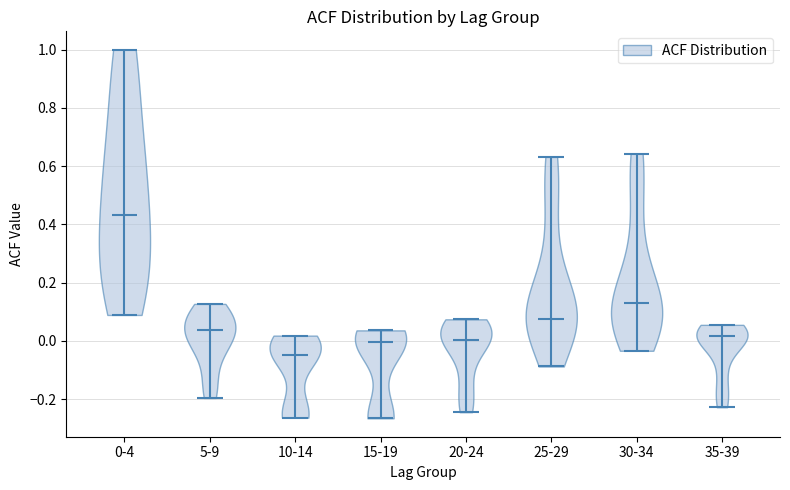

Reading left to right, read every violin against the y-axis: where its median line is, and the lowest and highest points it reaches. The values are not printed on the chart, so give them approximately, as read against the axis.

0-4: median line 0.44, lowest point 0.08, highest point 1.00
5-9: median line 0.04, lowest point -0.20, highest point 0.12
10-14: median line -0.04, lowest point -0.26, highest point 0.02
15-19: median line 0.00, lowest point -0.26, highest point 0.04
20-24: median line 0.00, lowest point -0.24, highest point 0.08
25-29: median line 0.08, lowest point -0.08, highest point 0.64
30-34: median line 0.14, lowest point -0.04, highest point 0.64
35-39: median line 0.02, lowest point -0.22, highest point 0.06